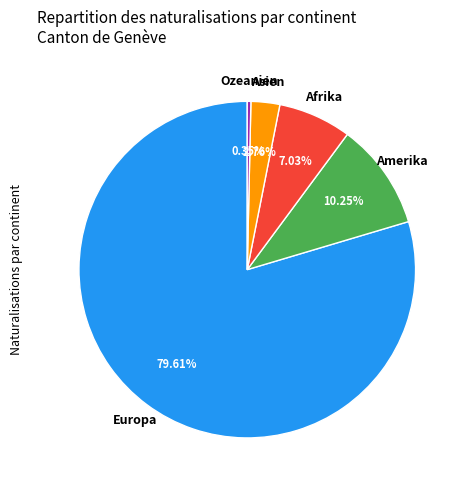

Rank the categories by value from lowest to highest.

Ozeanien, Asien, Afrika, Amerika, Europa